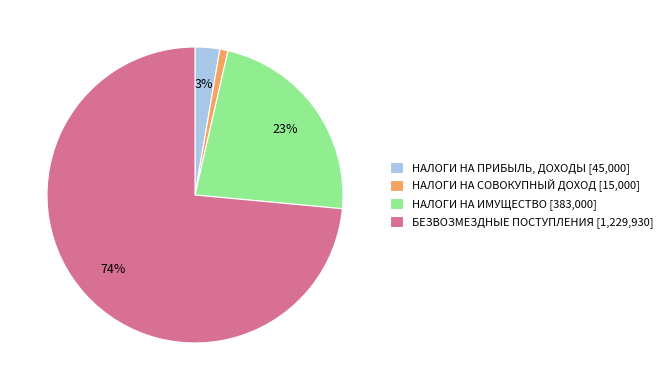

Which slice is the smallest?

НАЛОГИ НА СОВОКУПНЫЙ ДОХОД